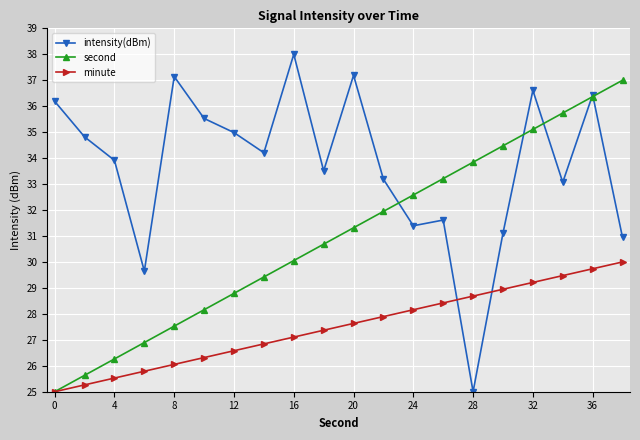

Which series has the largest total across all categories?

intensity(dBm)